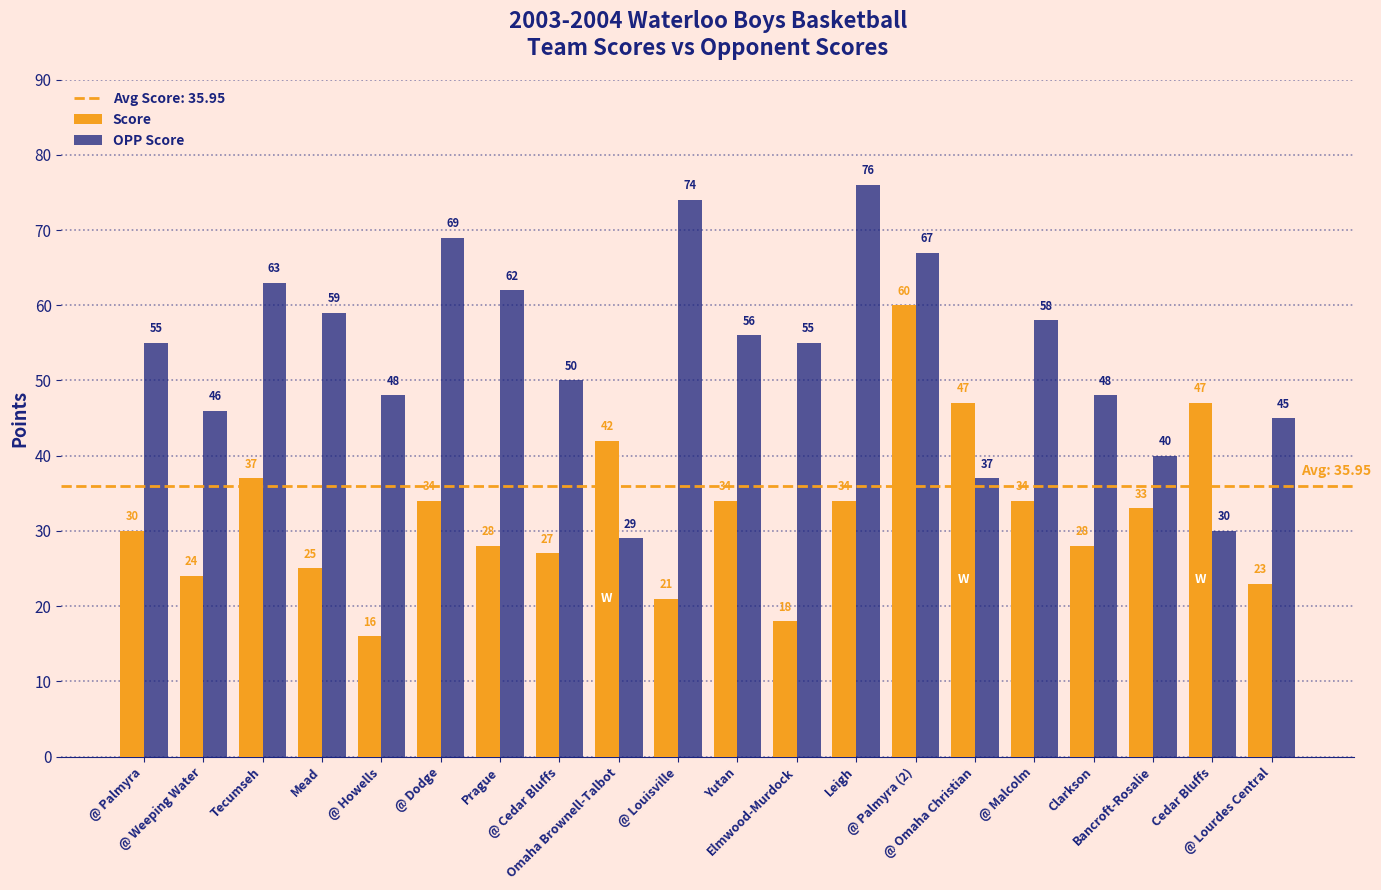

Which series has the largest range (max minus min)?

OPP Score